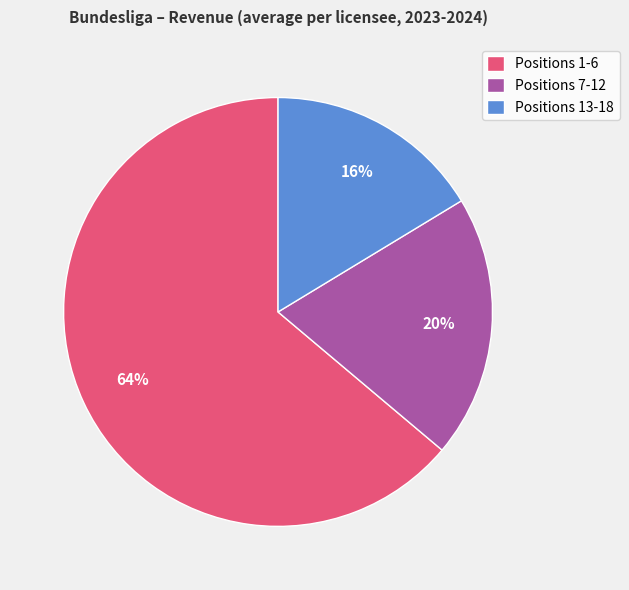

What is the majority slice?

Positions 1-6